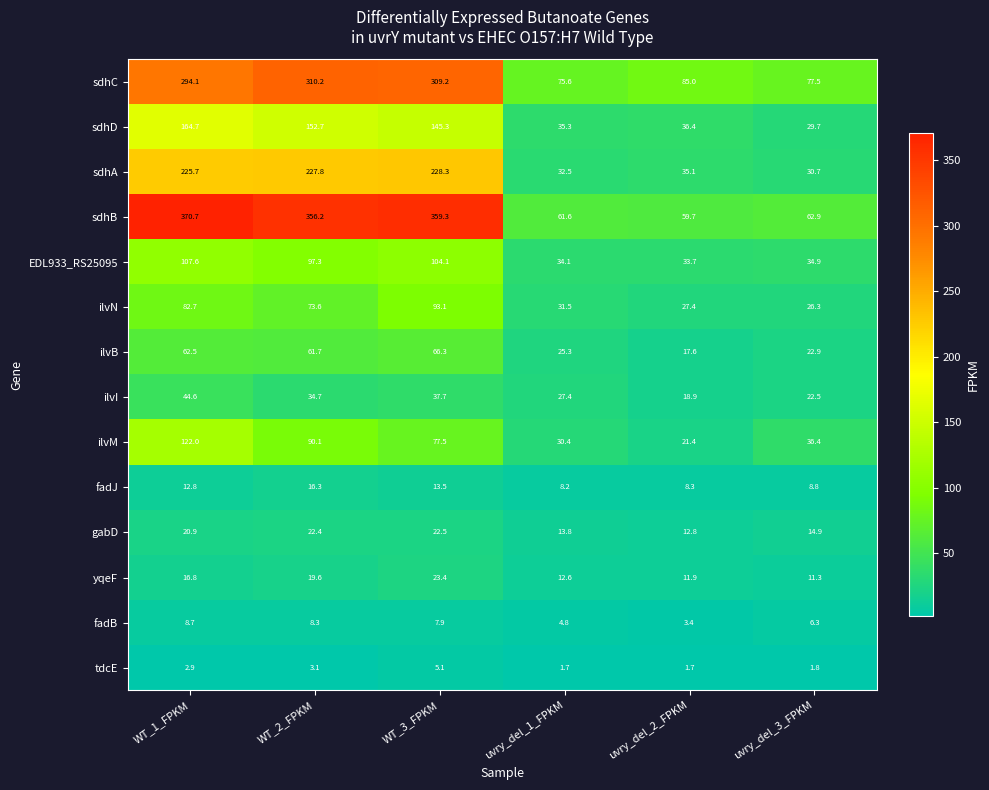

Which series has the largest total across all categories?

sdhB